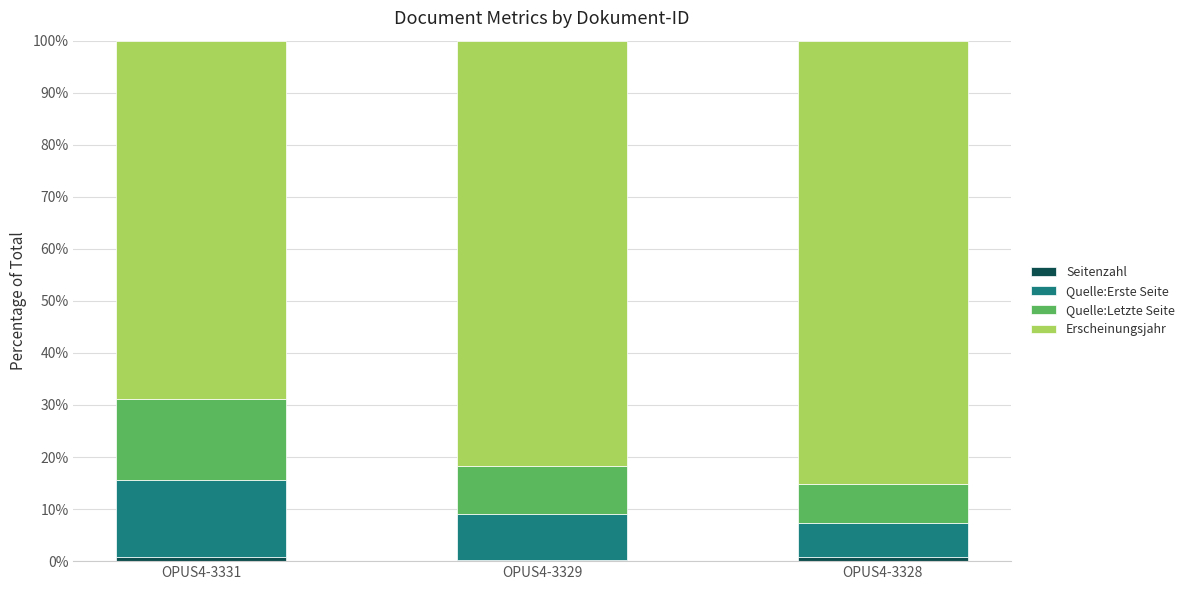

What is the total value across all series at OPUS4-3331?

100.0